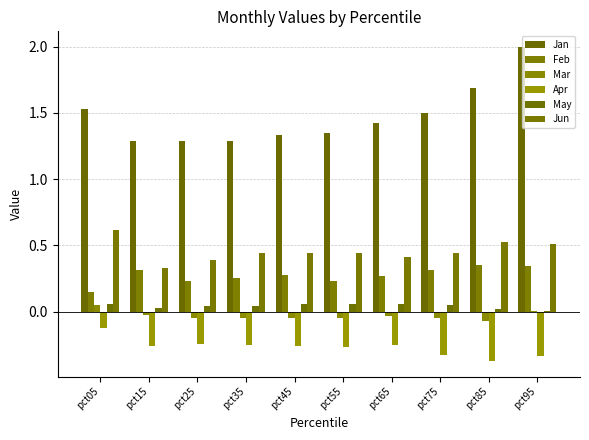

What is the value of the Jan bar at the 8th from the left?

1.5